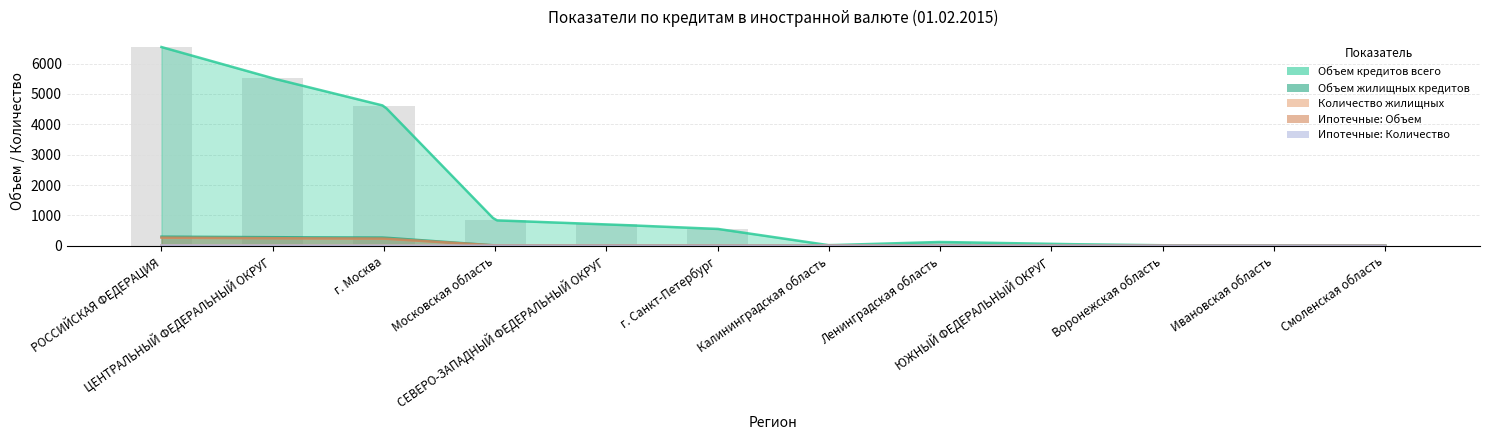

What is the difference between the maximum and minimum values in the Ипотечные: Количество series?

9